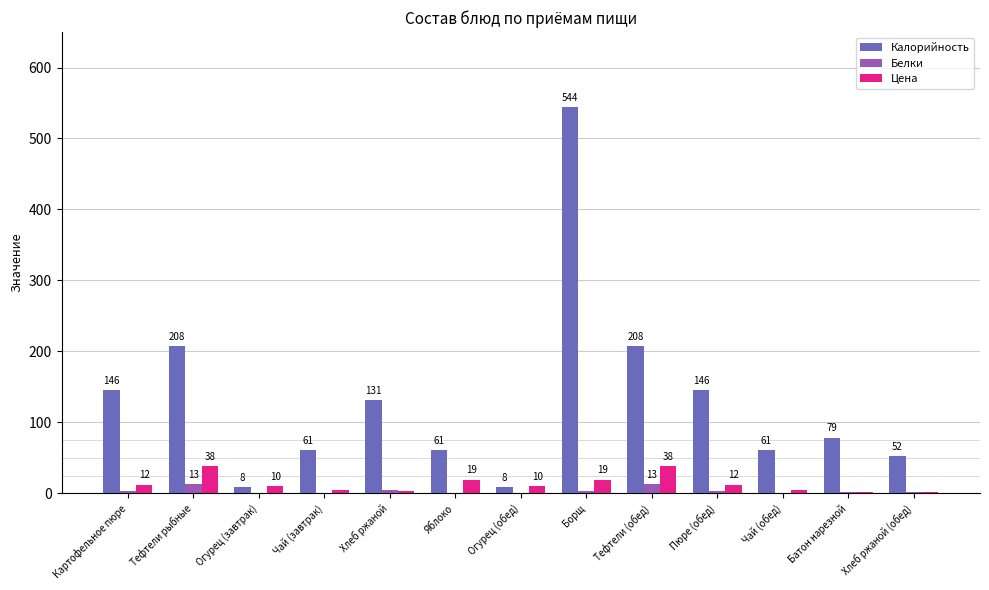

What is the total value across all series at Чай (завтрак)?

65.4